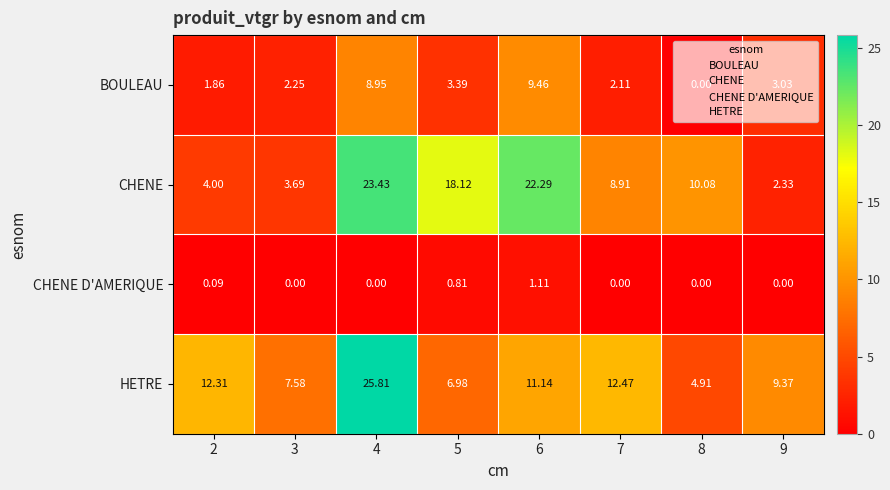

How many data points in CHENE are above 10?

4